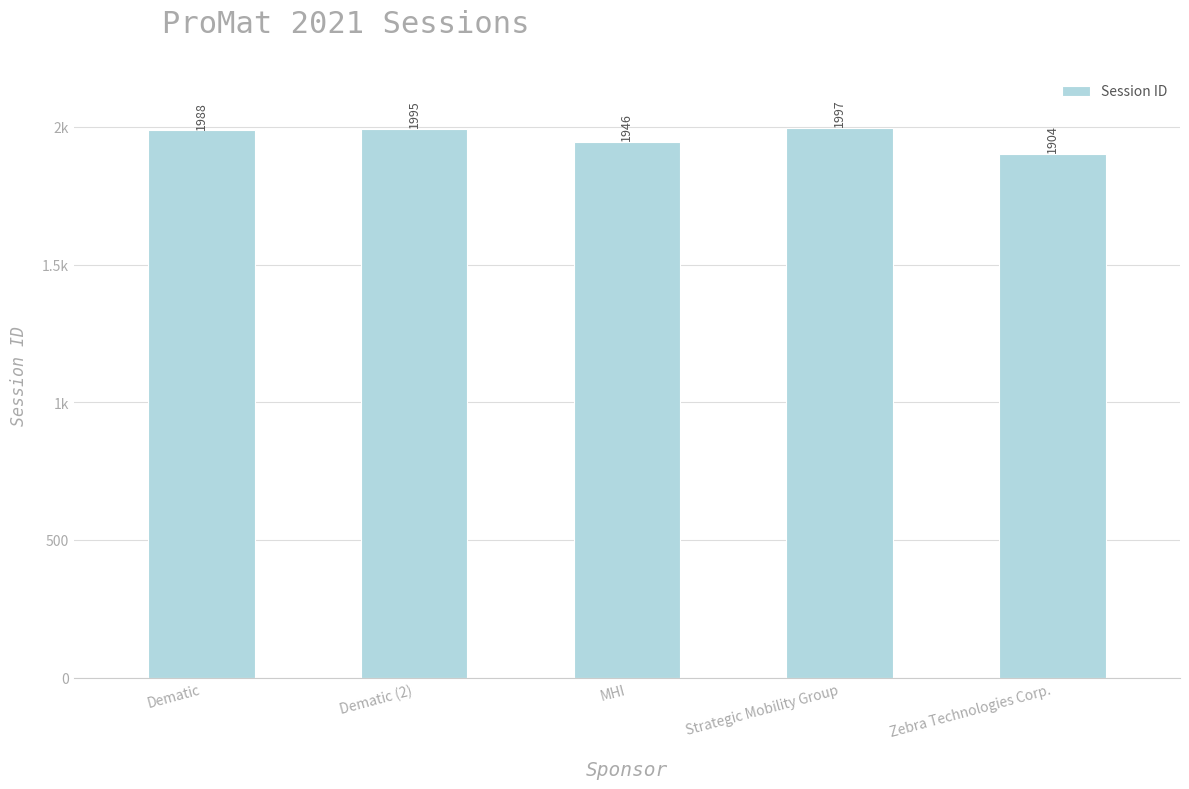

What is the difference between the second highest and minimum values?

91